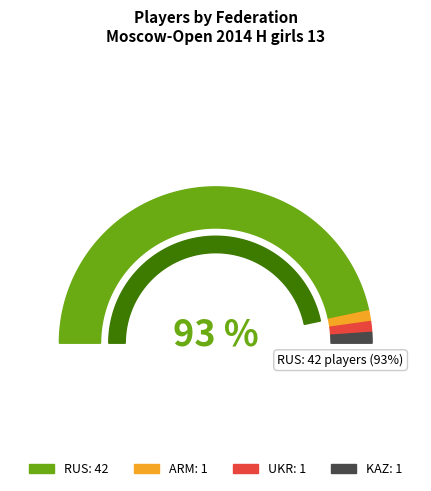

True or false: KAZ accounts for 1% of the total.

False